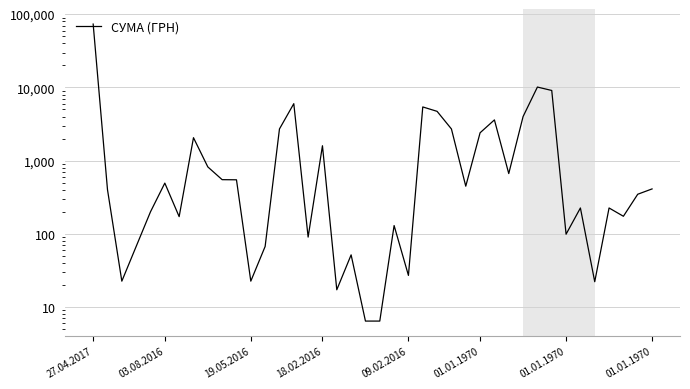

What is the average value?

3354.9